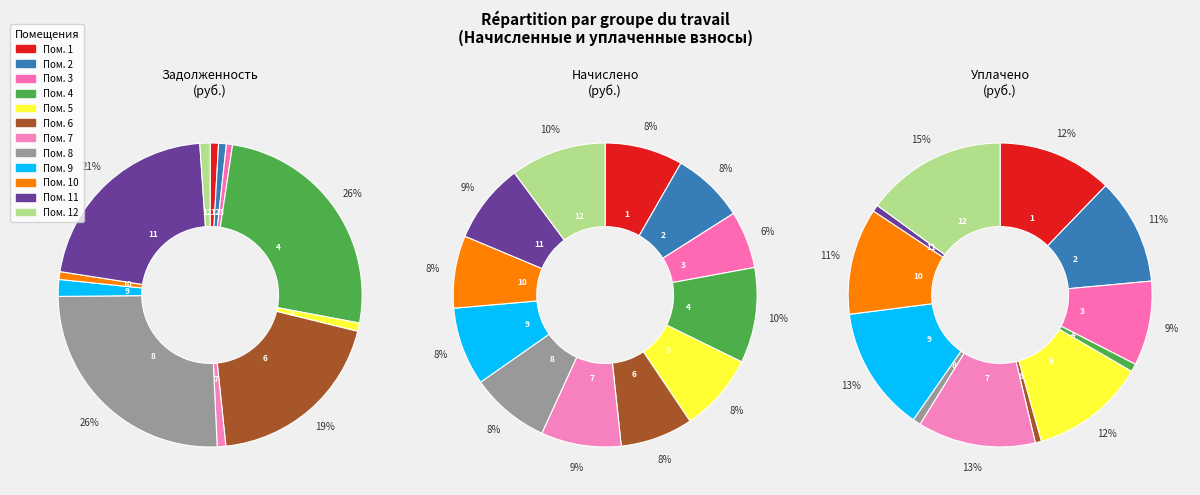

What percentage is the 11 slice, to the nearest percent?

21%